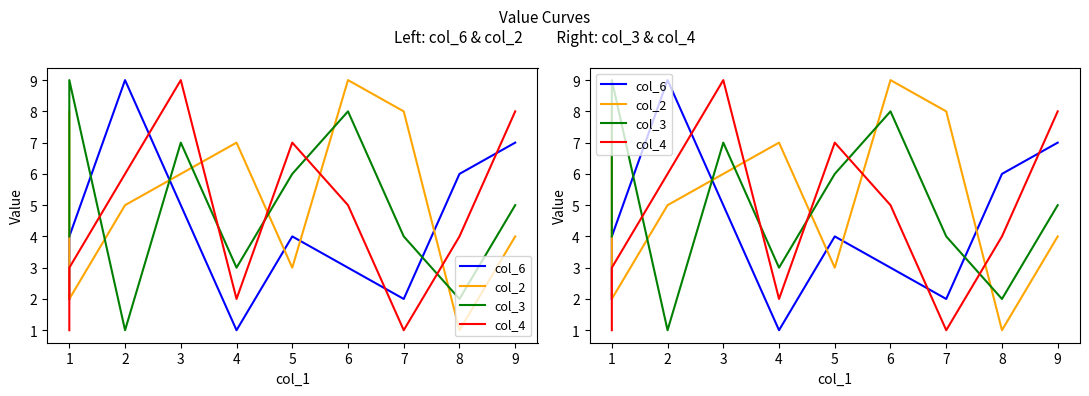

At how many categories does at least one series exceed 5?

11